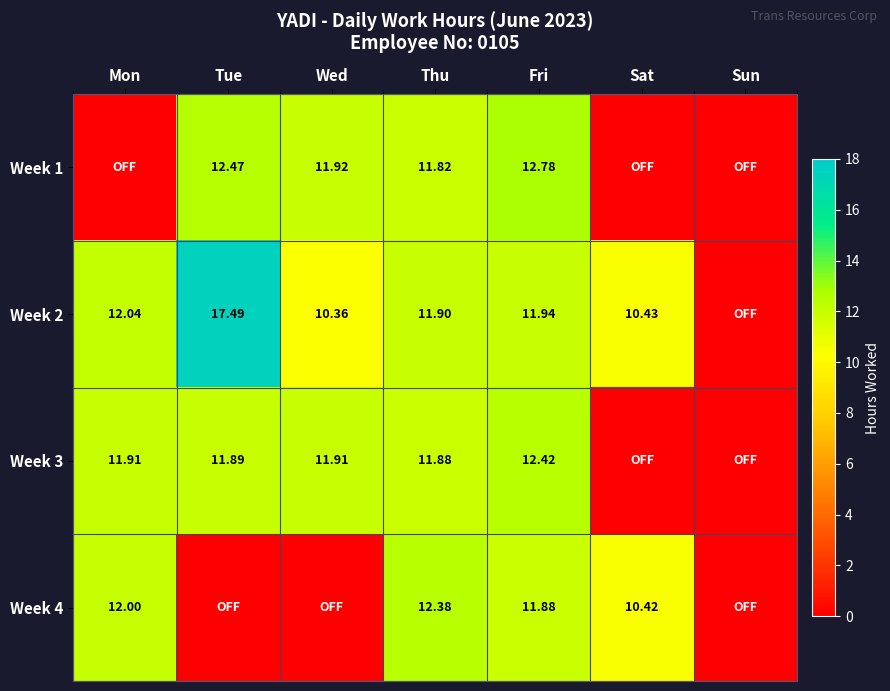

What is the sum of the Week 2 values at Thu and Sat?

22.3